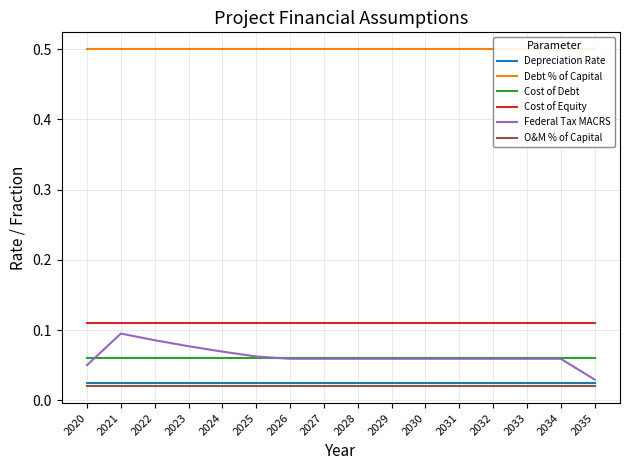

Which series has the widest spread of values?

Federal Tax MACRS